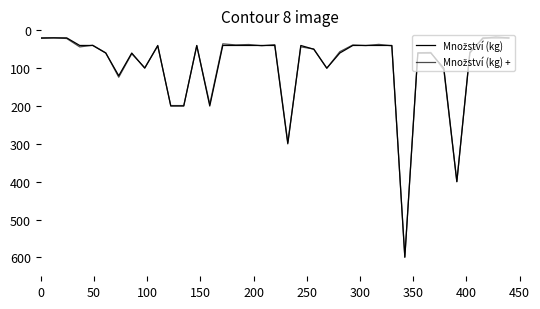

Is this an area chart (filled region under the line)?

No